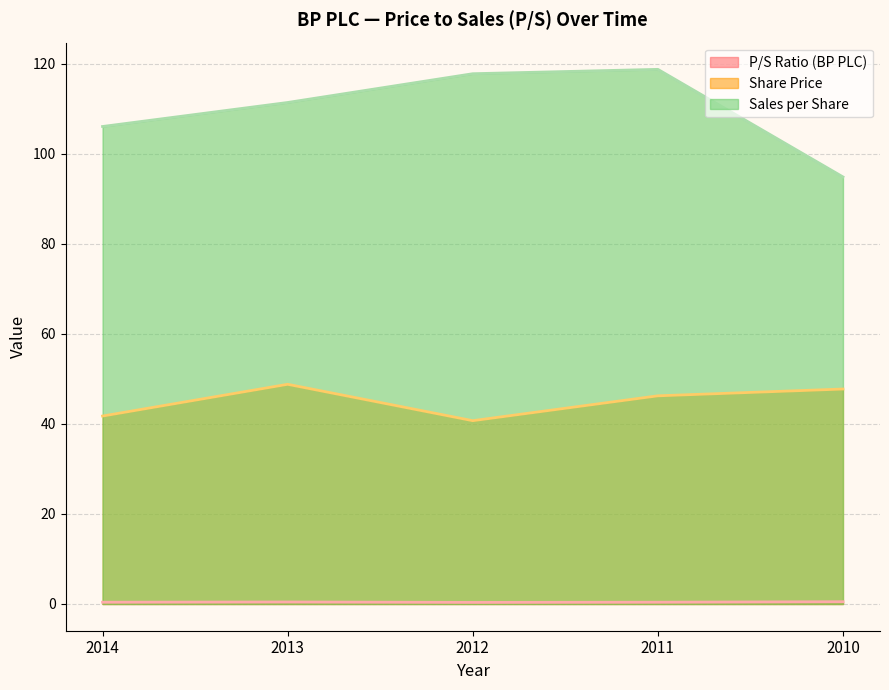

Which category has the lowest value in the Sales per Share series?

2010